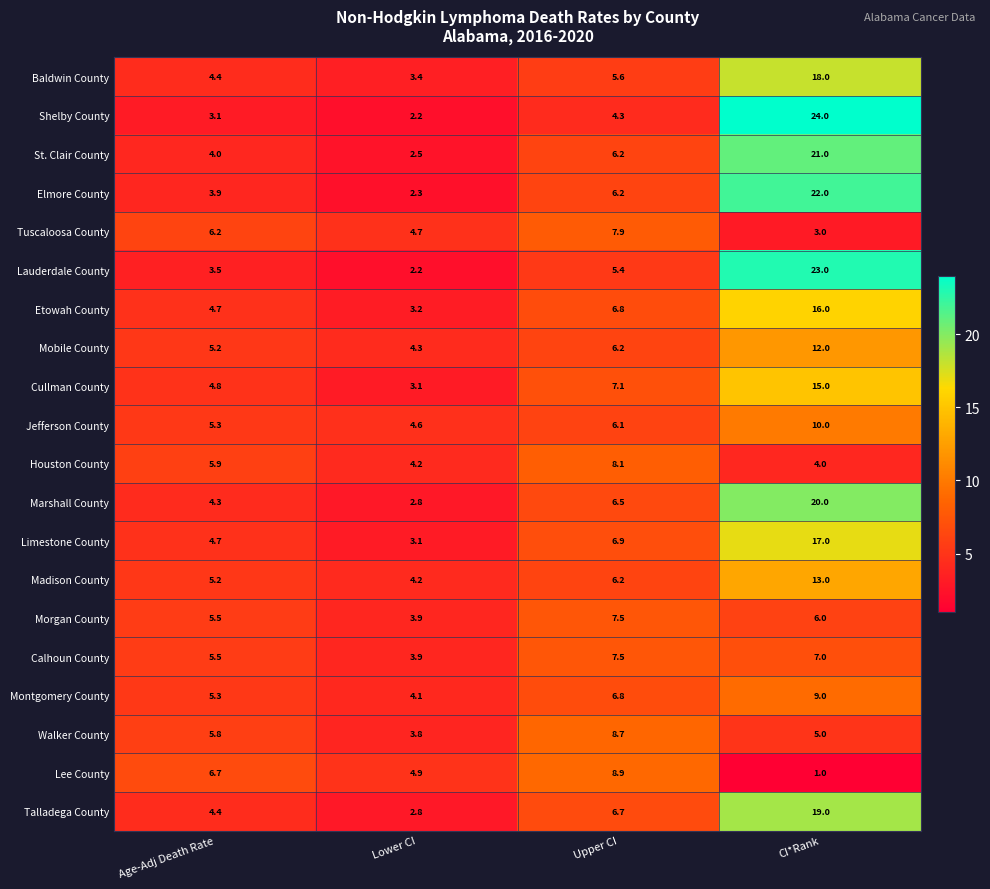

Rank the series at CI*Rank from highest to lowest value.

Shelby County, Lauderdale County, Elmore County, St. Clair County, Marshall County, Talladega County, Baldwin County, Limestone County, Etowah County, Cullman County, Madison County, Mobile County, Jefferson County, Montgomery County, Calhoun County, Morgan County, Walker County, Houston County, Tuscaloosa County, Lee County